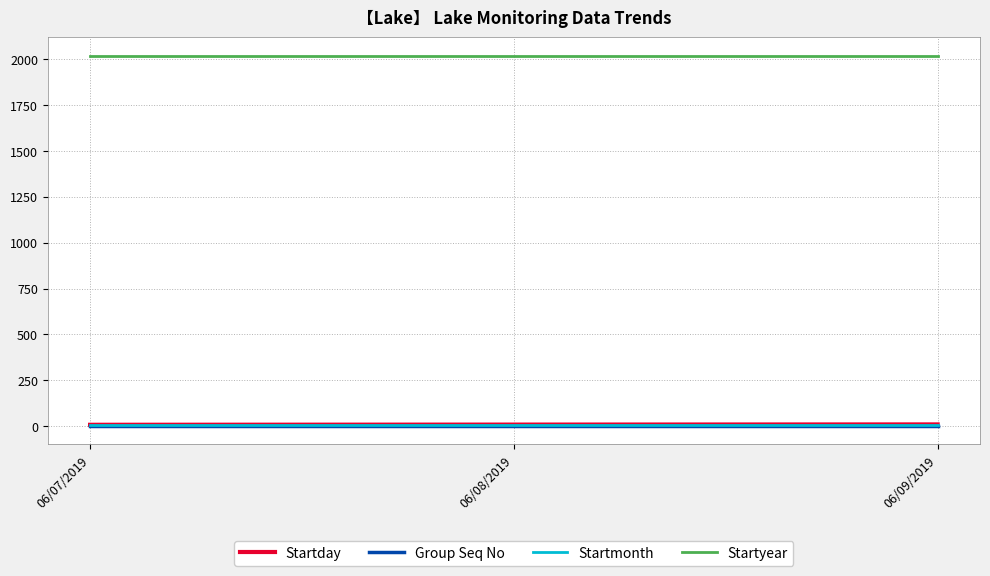

What is the maximum value for Startyear?

2019.0